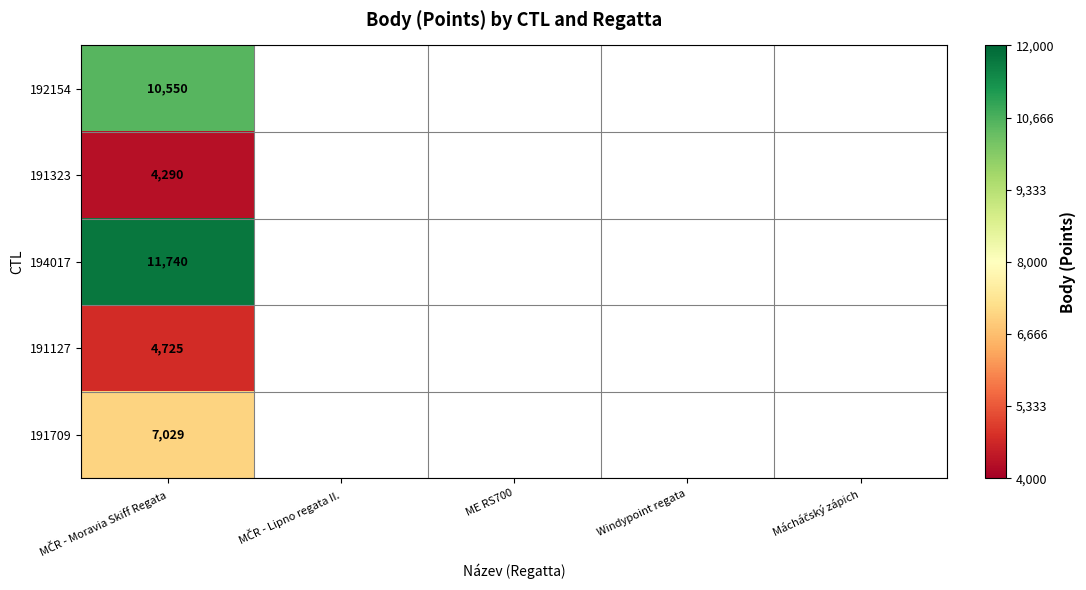

What is the greatest value displayed?

11740.0